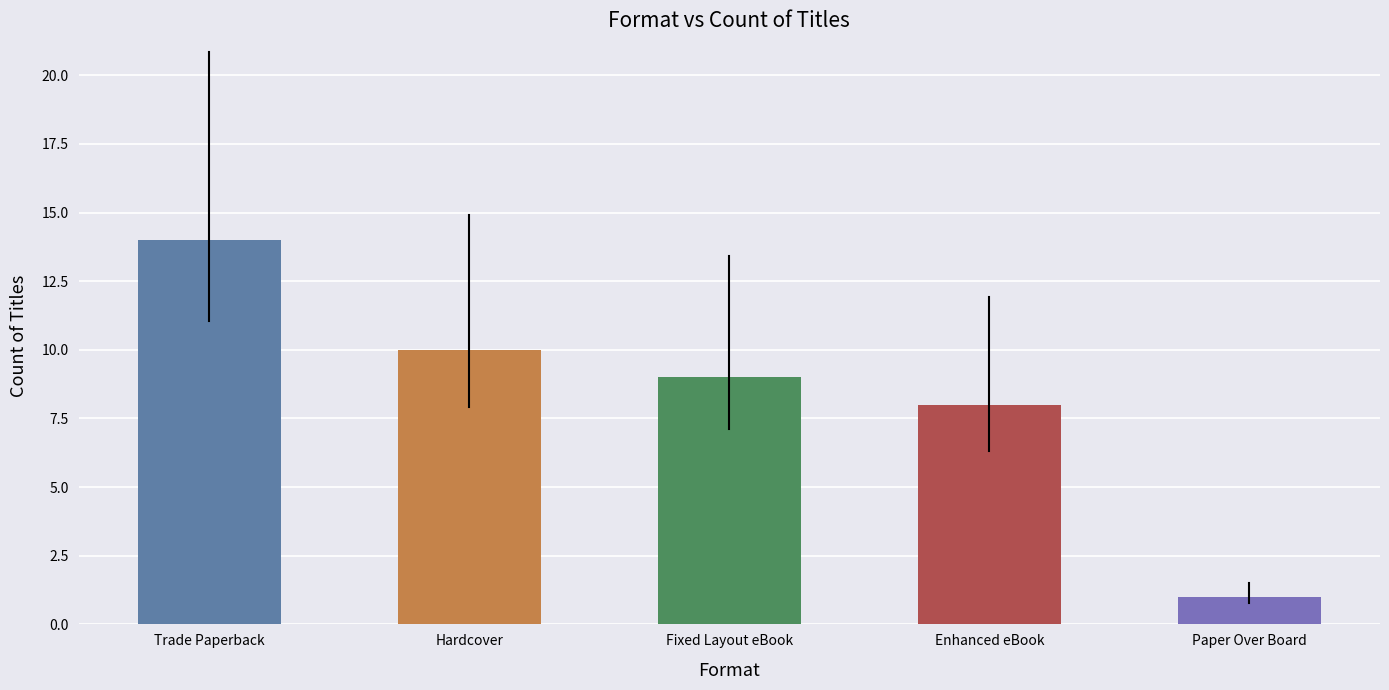

Reading left to right, what are all the values shown in this chart?

Trade Paperback=14	Hardcover=10	Fixed Layout eBook=9	Enhanced eBook=8	Paper Over Board=1